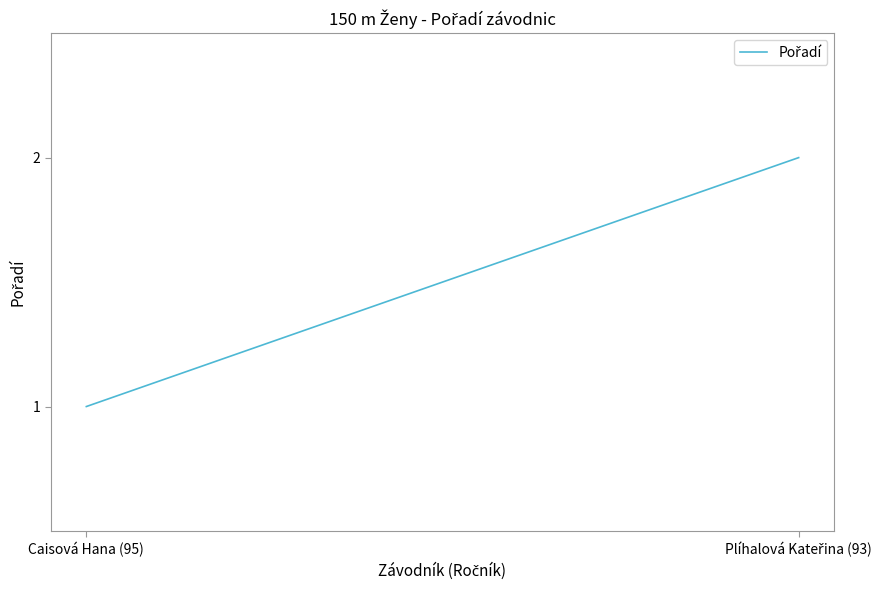

What position from the right is Plíhalová Kateřina (93)?

1